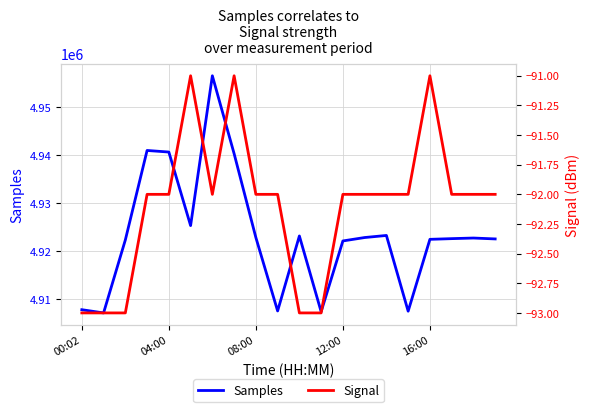

How many categories are shown in the chart?

20